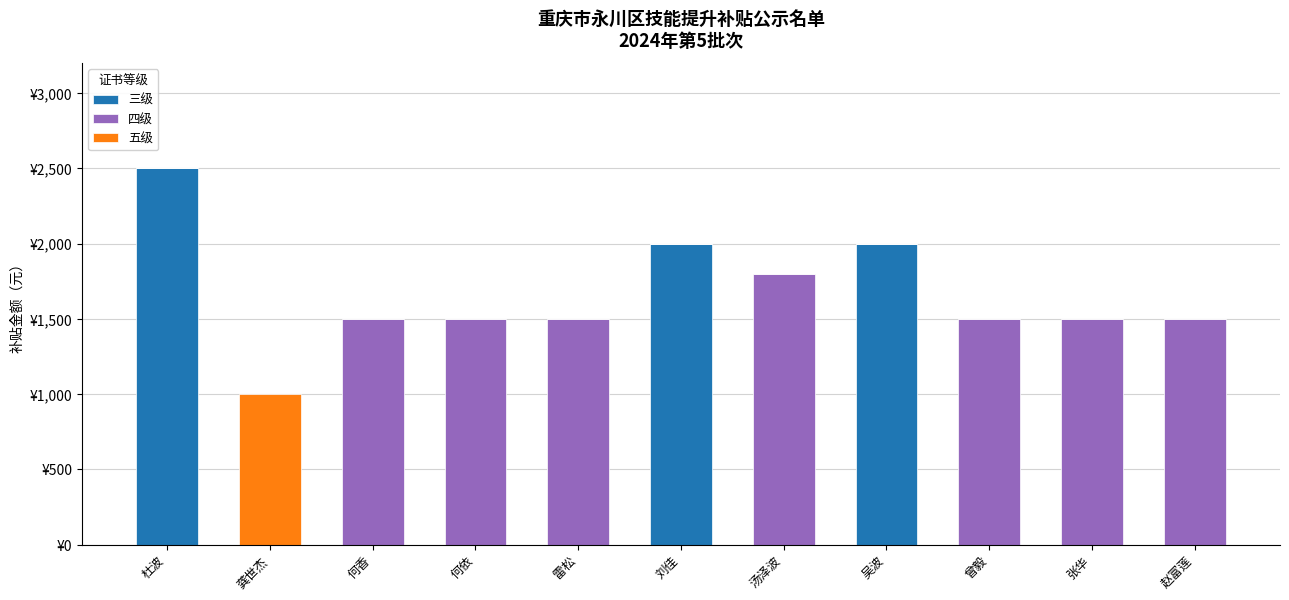

What is the difference between the maximum and minimum values in the 五级 series?

1000